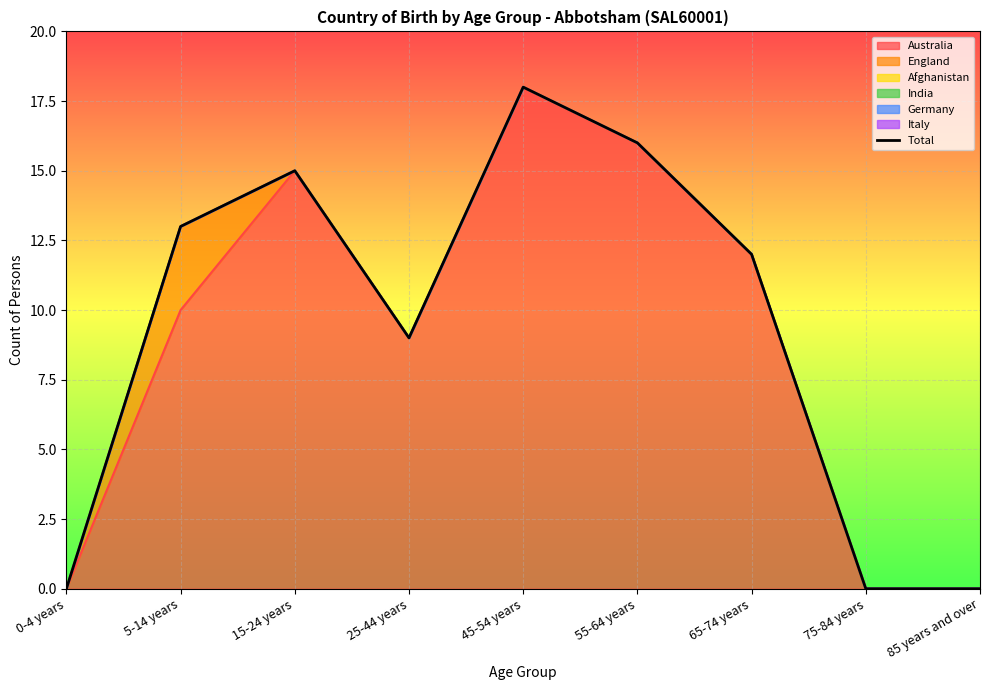

The value at 45-54 years is 9. True or false?

False